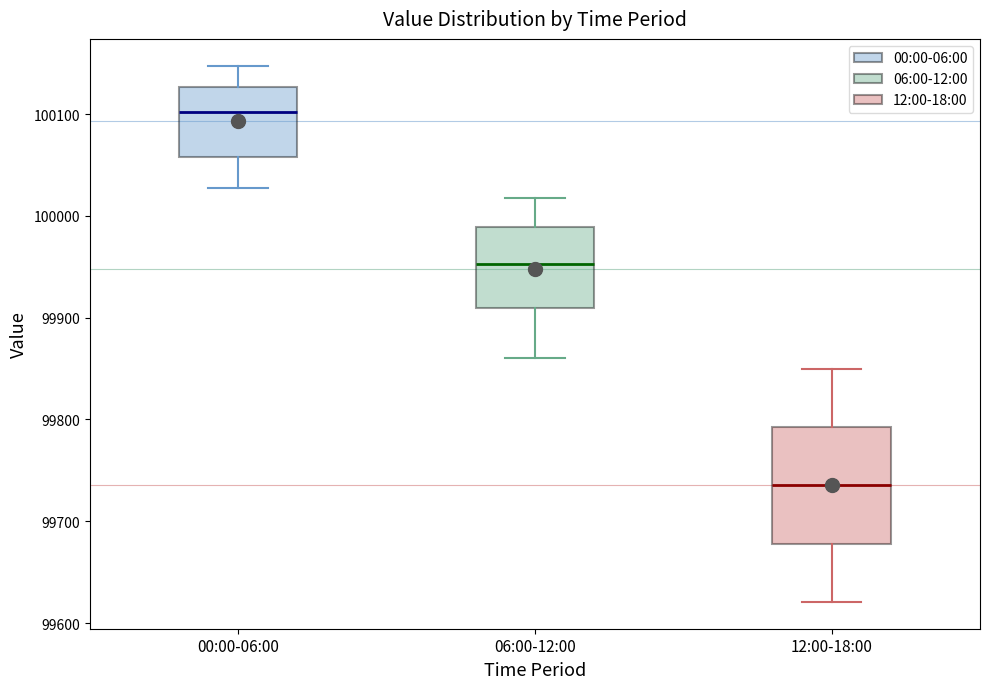

Reading left to right, transcribe this box plot: for each box, give where its median line is, the range the box spans, and where its two whiskers end, as read against the y-axis. The values are not printed on the chart, so give them approximately, as read against the axis.

00:00-06:00: median 100100, box 100060 to 100130, whiskers 100030 to 100150
06:00-12:00: median 99950, box 99910 to 99990, whiskers 99860 to 100020
12:00-18:00: median 99740, box 99680 to 99790, whiskers 99620 to 99850